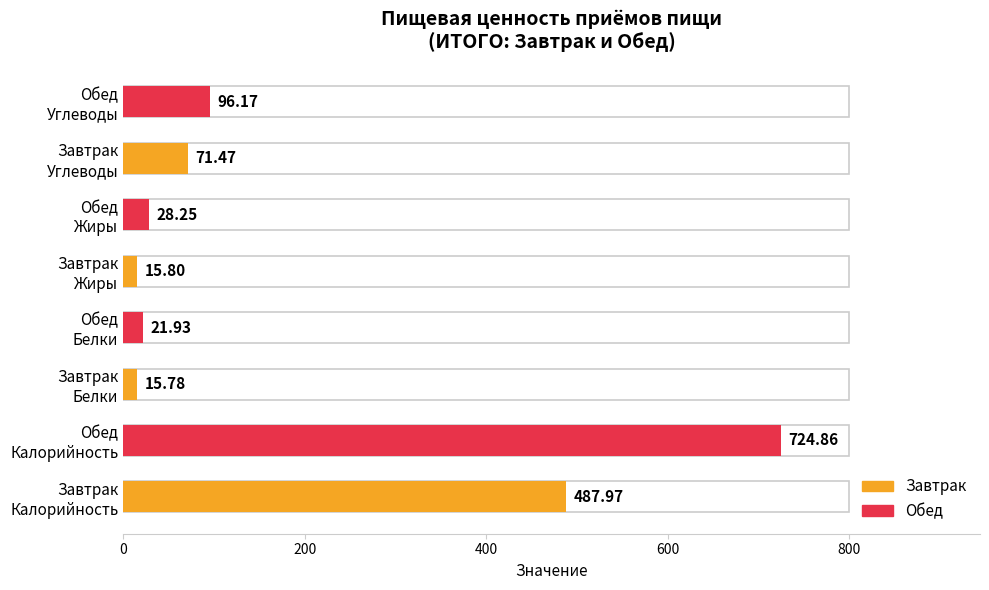

The value of Углеводы at Обед is 63.2. True or false?

False